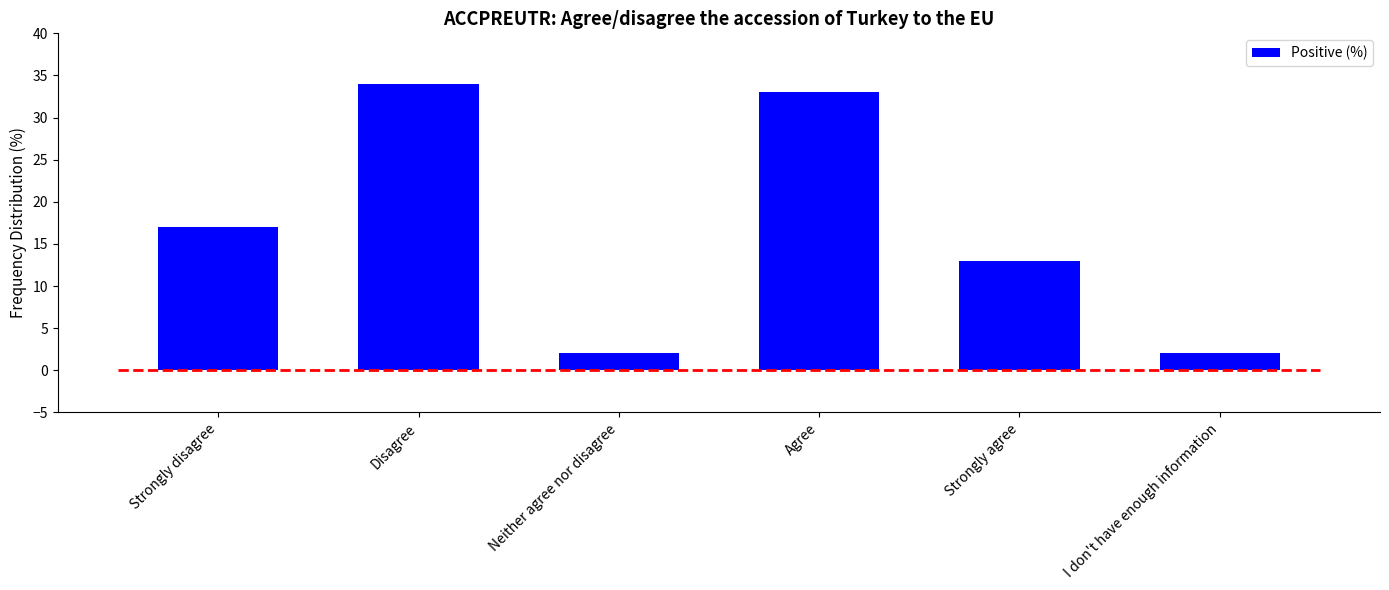

What is the difference between the values at Strongly agree and Neither agree nor disagree?

11